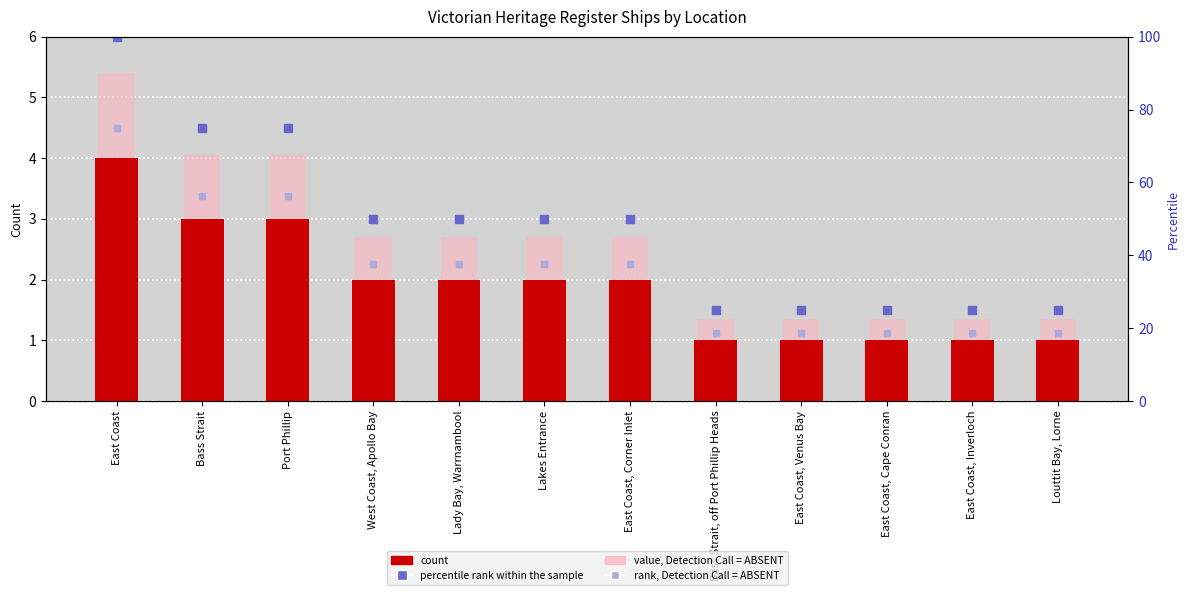

At which category does the chart reach its minimum across all series?

Bass Strait, off Port Phillip Heads